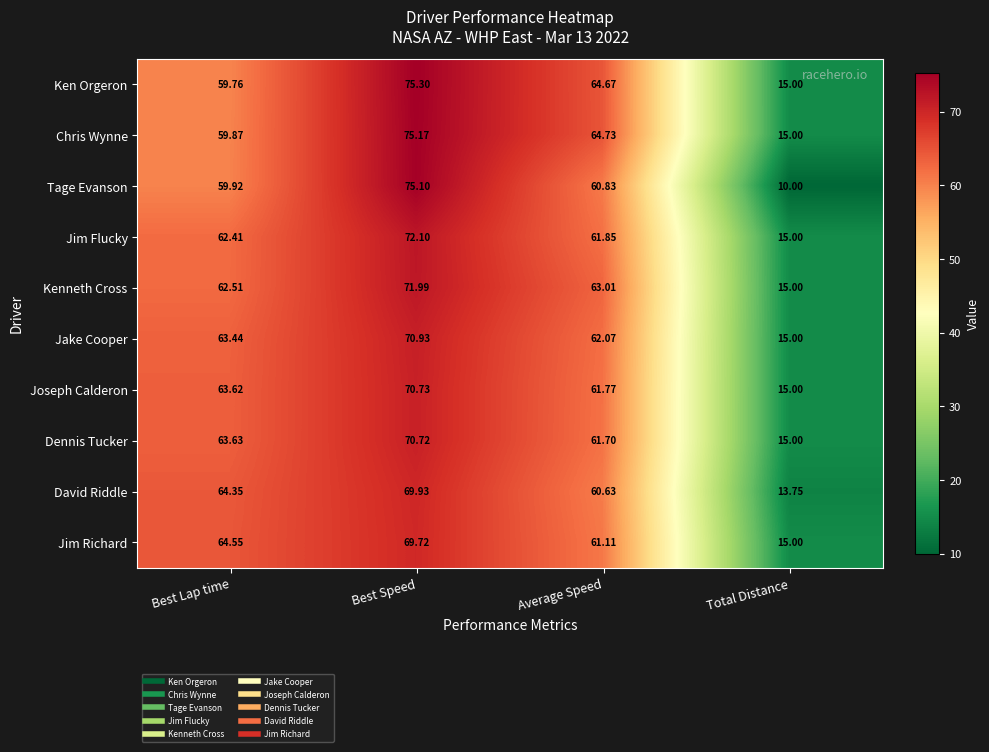

Between Best Speed and Average Speed, which series saw the biggest shift?

Tage Evanson